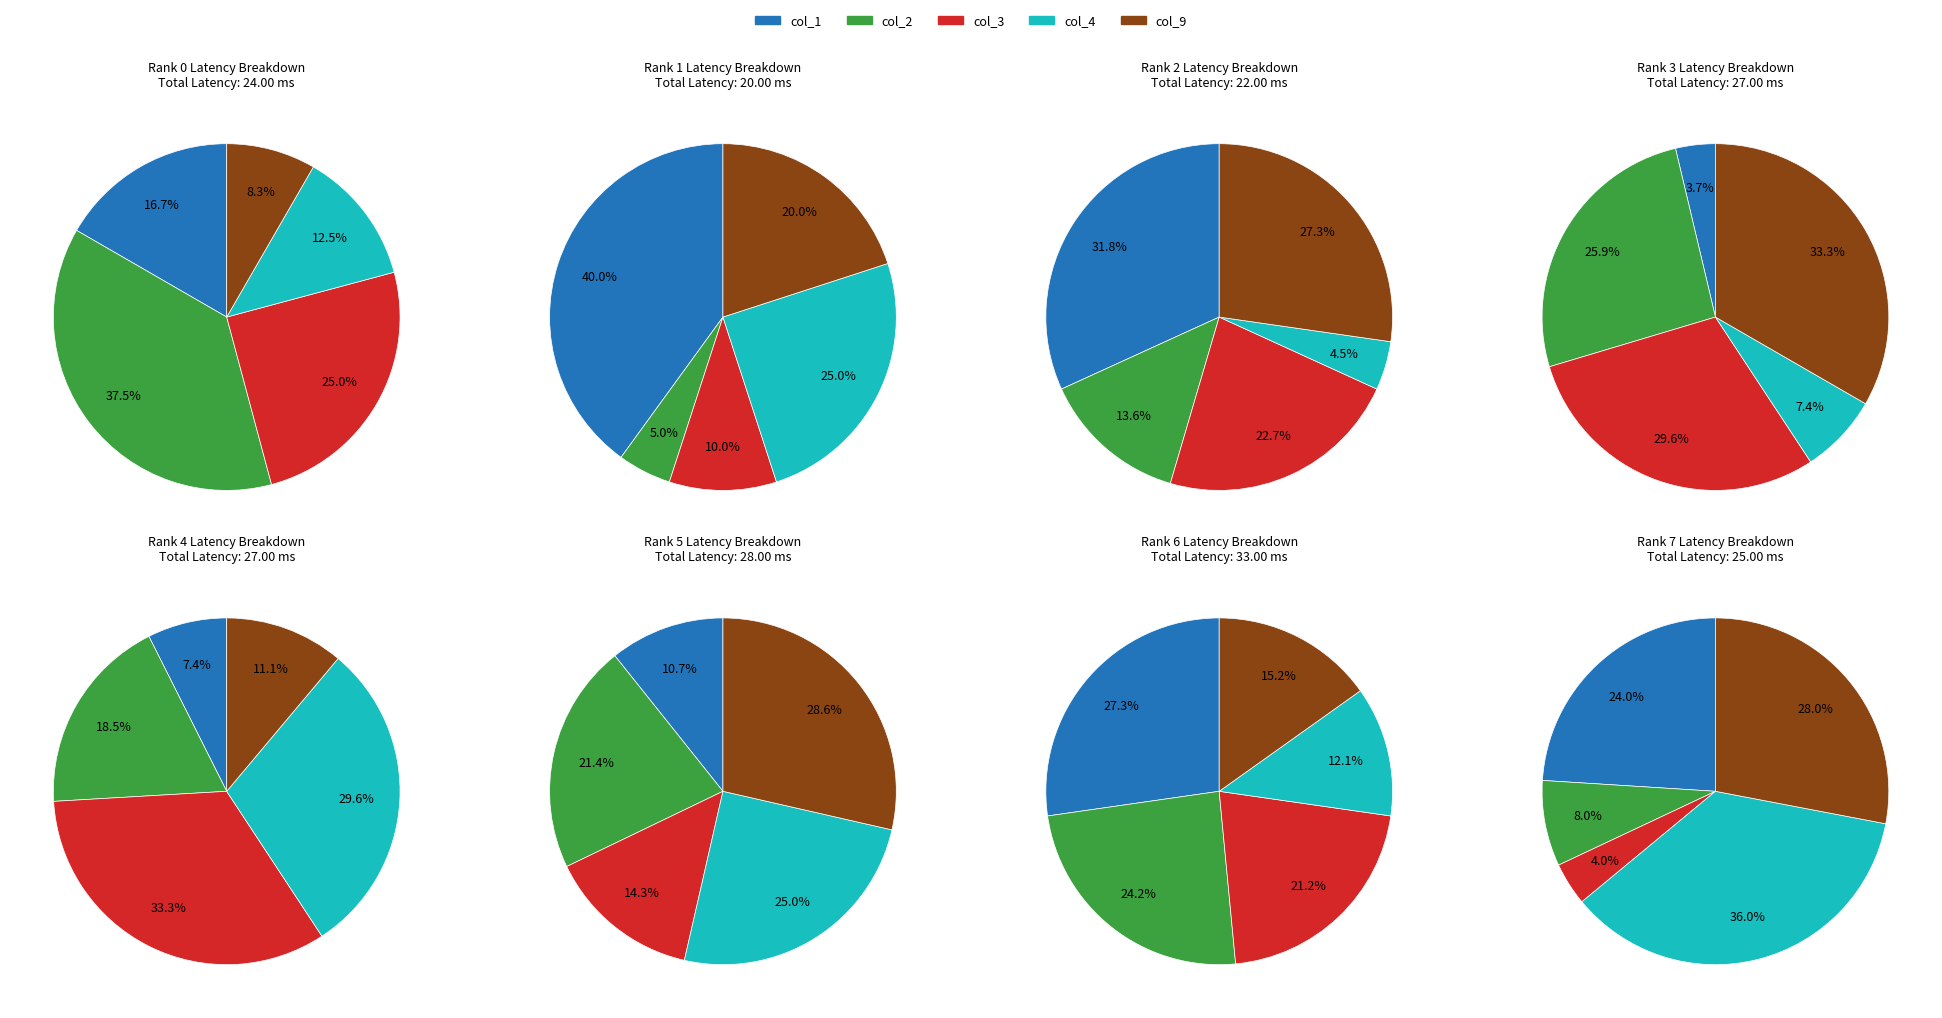

True or false: 8 accounts for 11% of the total.

True